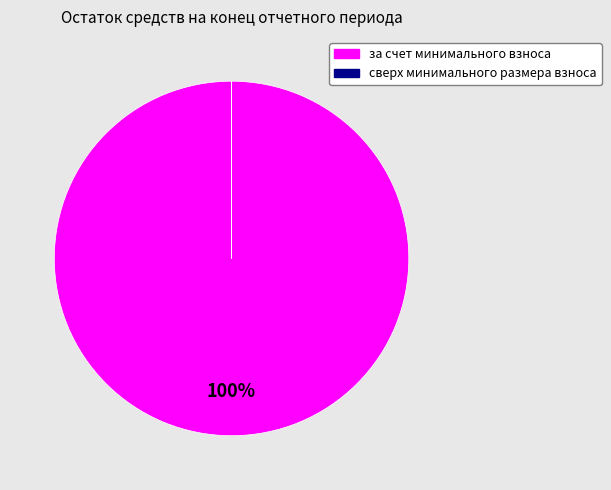

Which category accounts for the majority?

за счет минимального взноса